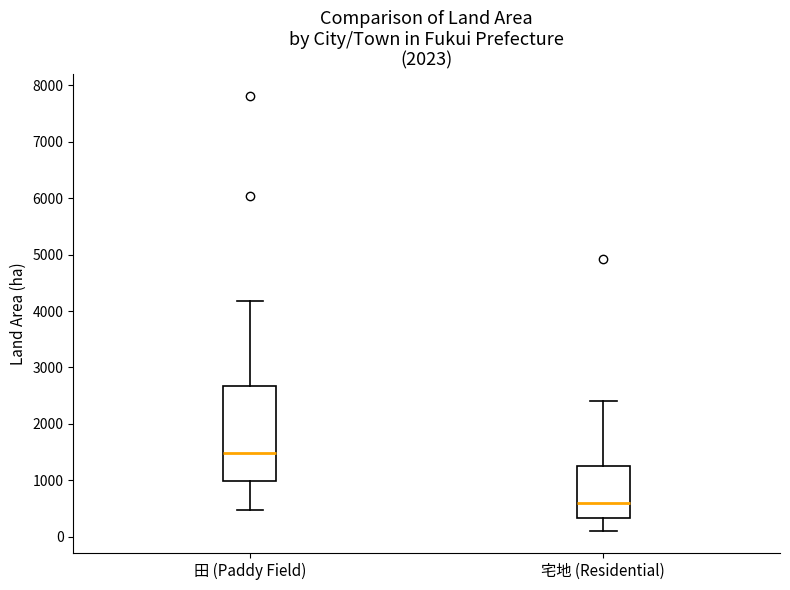

Reading left to right, read every box against the y-axis: the position of its median line, the range the box covers, and the ends of its whiskers. The values are not printed on the chart, so give them approximately, as read against the axis.

田 (Paddy Field): median 1500, box 1000 to 2700, whiskers 500 to 4200
宅地 (Residential): median 600, box 300 to 1300, whiskers 100 to 2400